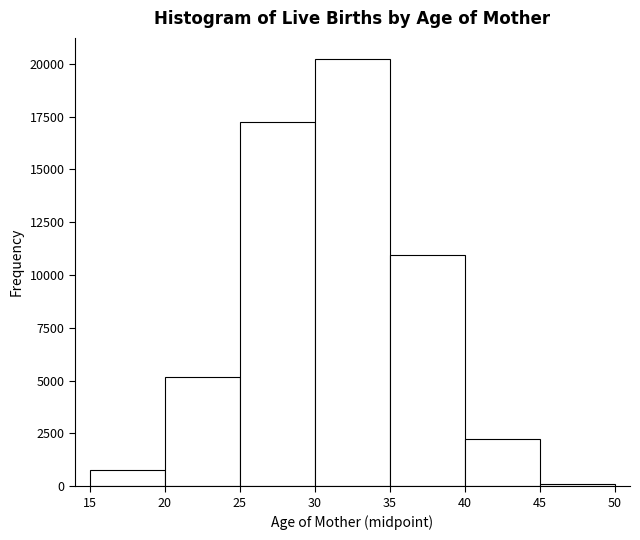

Reading left to right, list every bar in this chart as the range it spans on the x-axis followed by its height. The values are not printed on the chart, so give them approximately, as read against the axis.

15 to 20: 1000
20 to 25: 5000
25 to 30: 17500
30 to 35: 20000
35 to 40: 11000
40 to 45: 2500
45 to 50: under 500